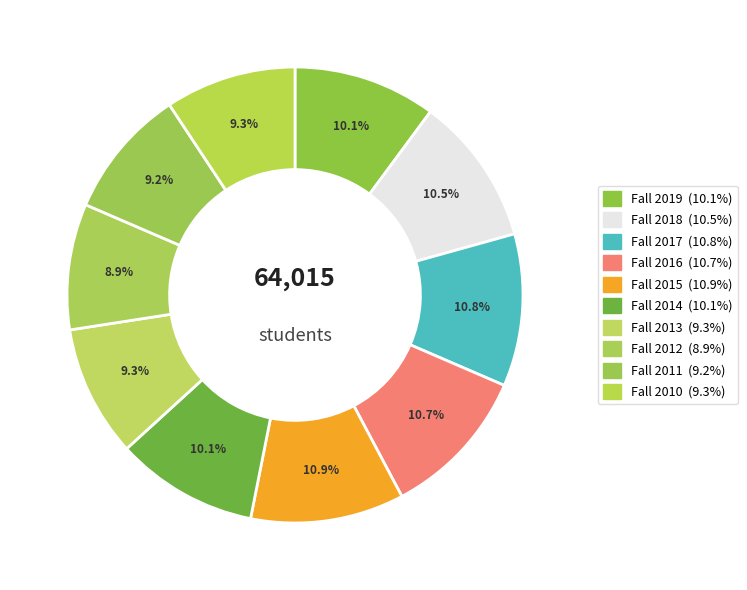

Is it true that Fall 2010 is 19% of the pie?

False